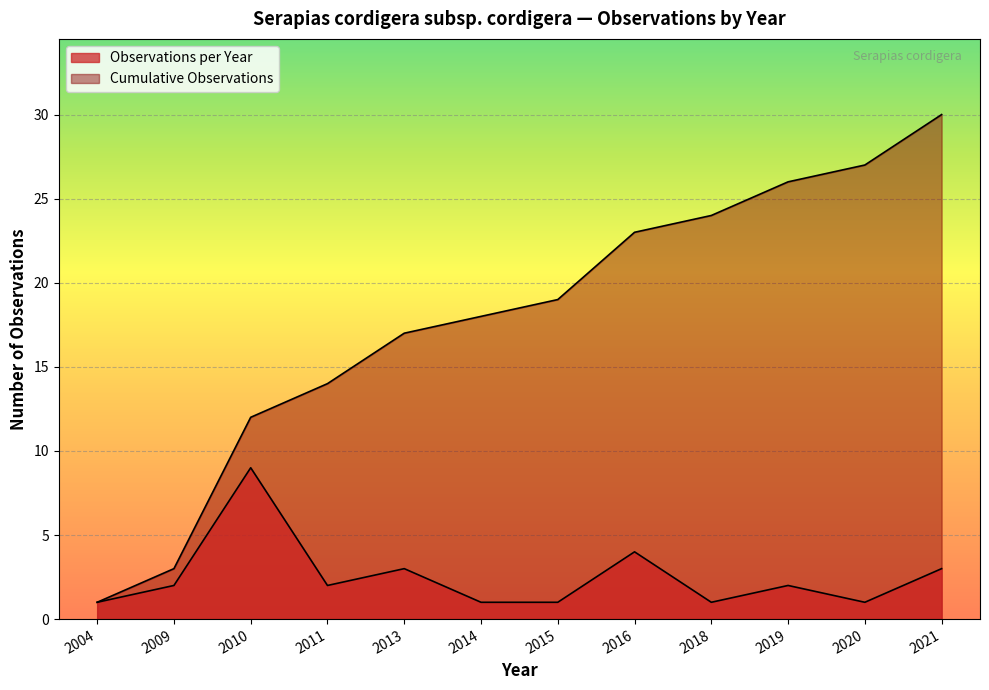

True or false: Cumulative Observations has more than 0 points higher than both neighbors.

False